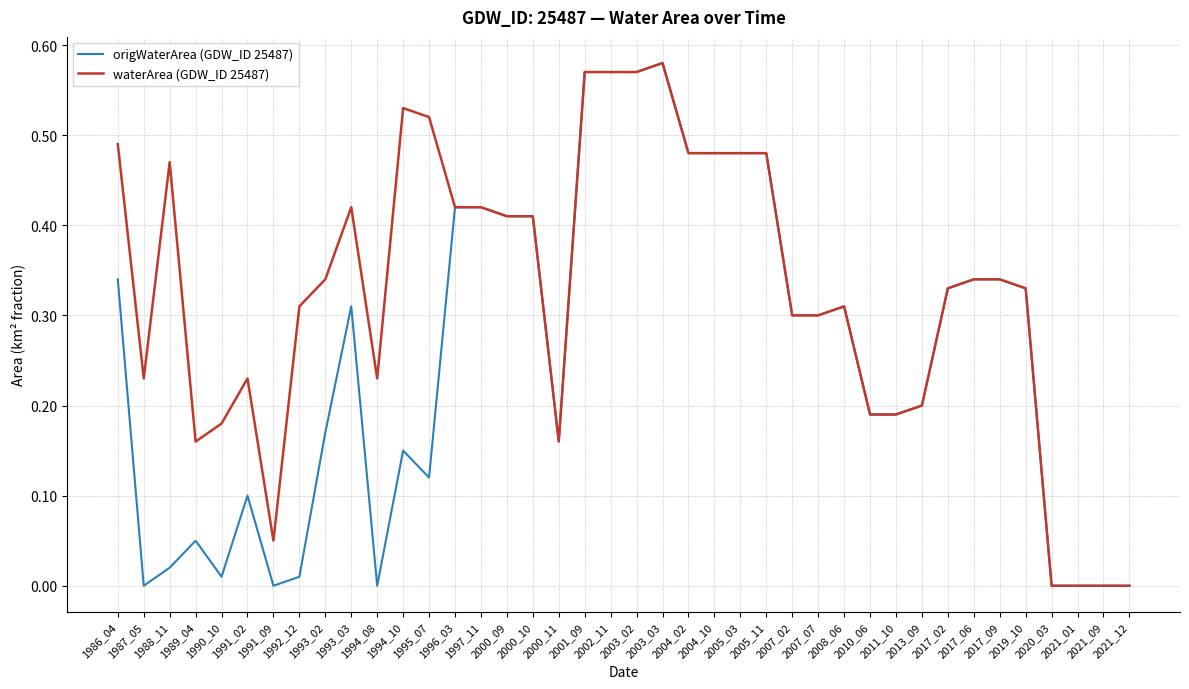

Rank the series by their average value, from highest to lowest.

waterArea (GDW_ID 25487), origWaterArea (GDW_ID 25487)